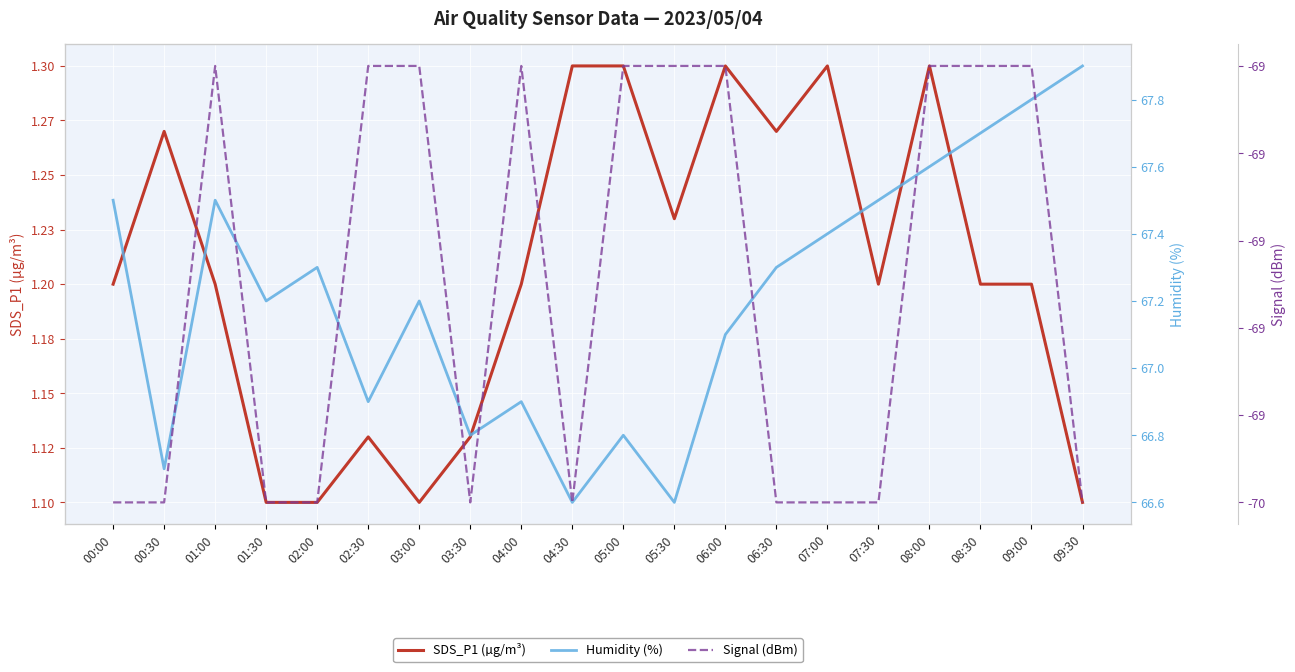

True or false: SDS_P1 (µg/m³) and Signal (dBm) cross at least once.

False